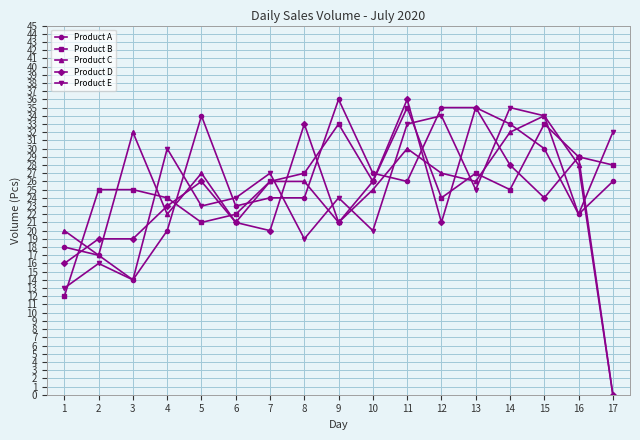

After their last crossing, which series has the higher values: Product E or Product C?

Product E